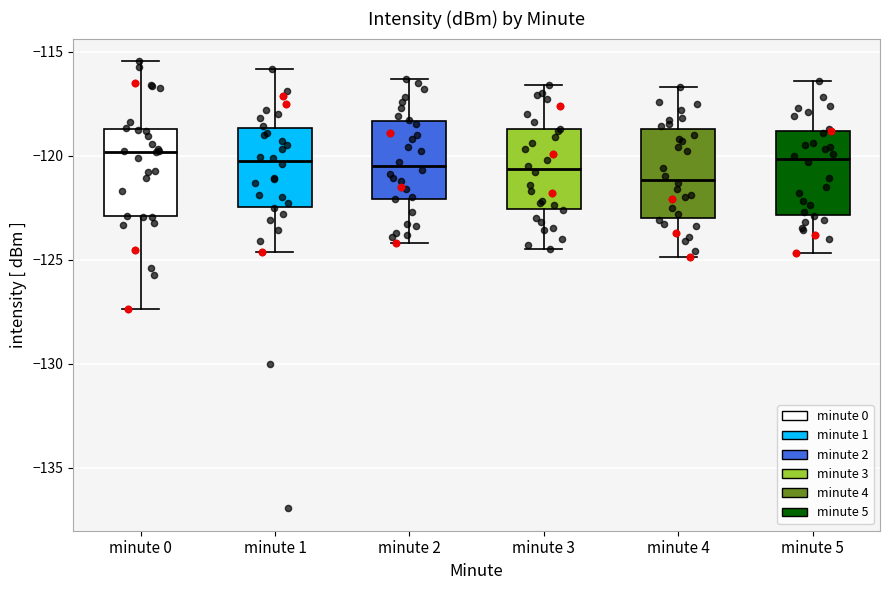

Reading left to right, read every box against the y-axis: the position of its median line, the range the box covers, and the ends of its whiskers. The values are not printed on the chart, so give them approximately, as read against the axis.

minute 0: median -120.0, box -123.0 to -118.5, whiskers -127.5 to -115.5
minute 1: median -120.0, box -122.5 to -118.5, whiskers -124.5 to -116.0
minute 2: median -120.5, box -122.0 to -118.5, whiskers -124.0 to -116.5
minute 3: median -120.5, box -122.5 to -118.5, whiskers -124.5 to -116.5
minute 4: median -121.0, box -123.0 to -118.5, whiskers -125.0 to -116.5
minute 5: median -120.0, box -123.0 to -119.0, whiskers -124.5 to -116.5